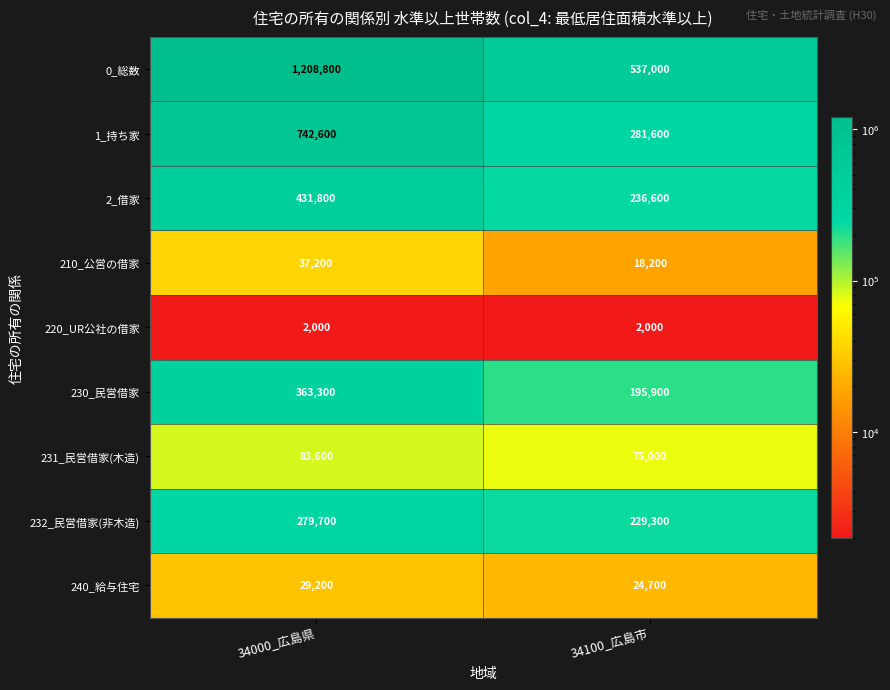

Is it true that 2_借家 equals 236600 at 34100_広島市?

True